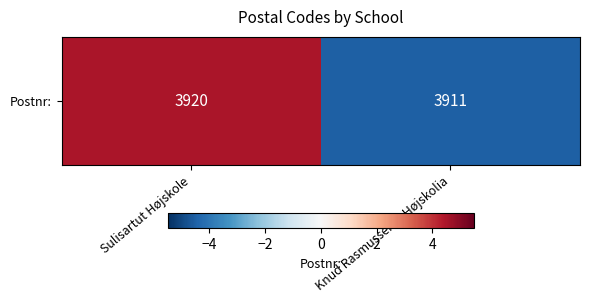

What is the greatest value displayed?

4.5